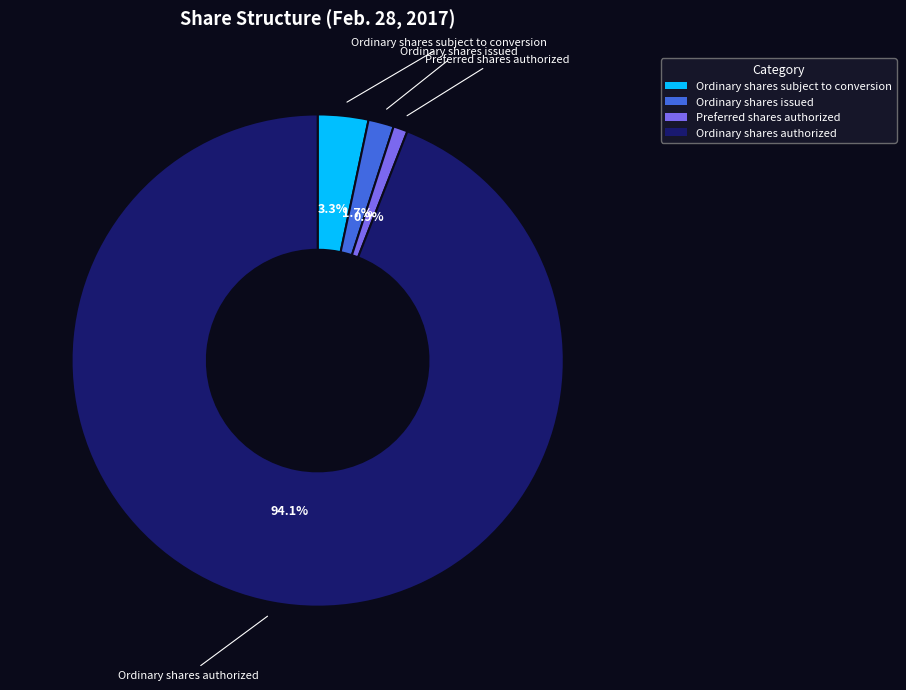

Which category has the smallest portion of the pie?

Preferred shares authorized